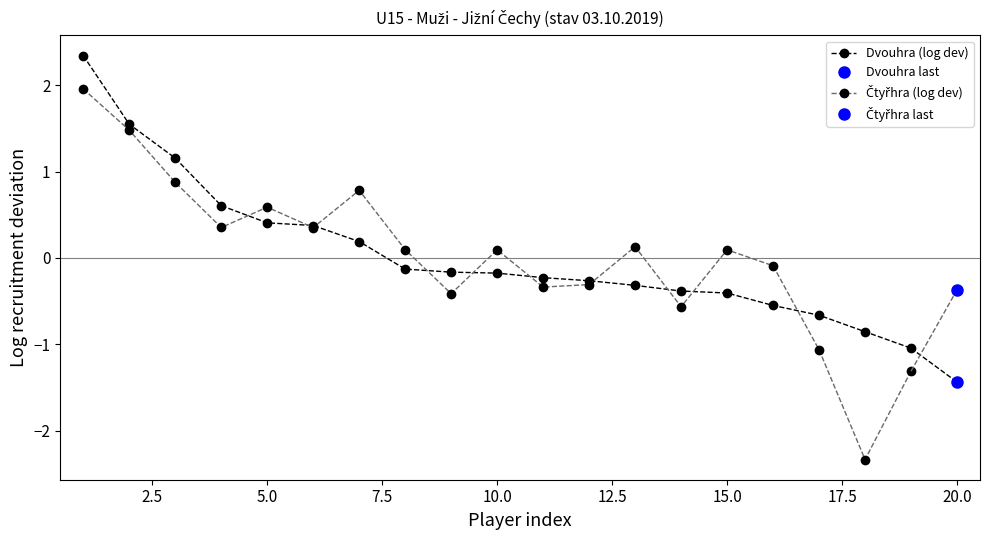

How many interior local peaks does the Čtyřhra (log dev) series have?

5